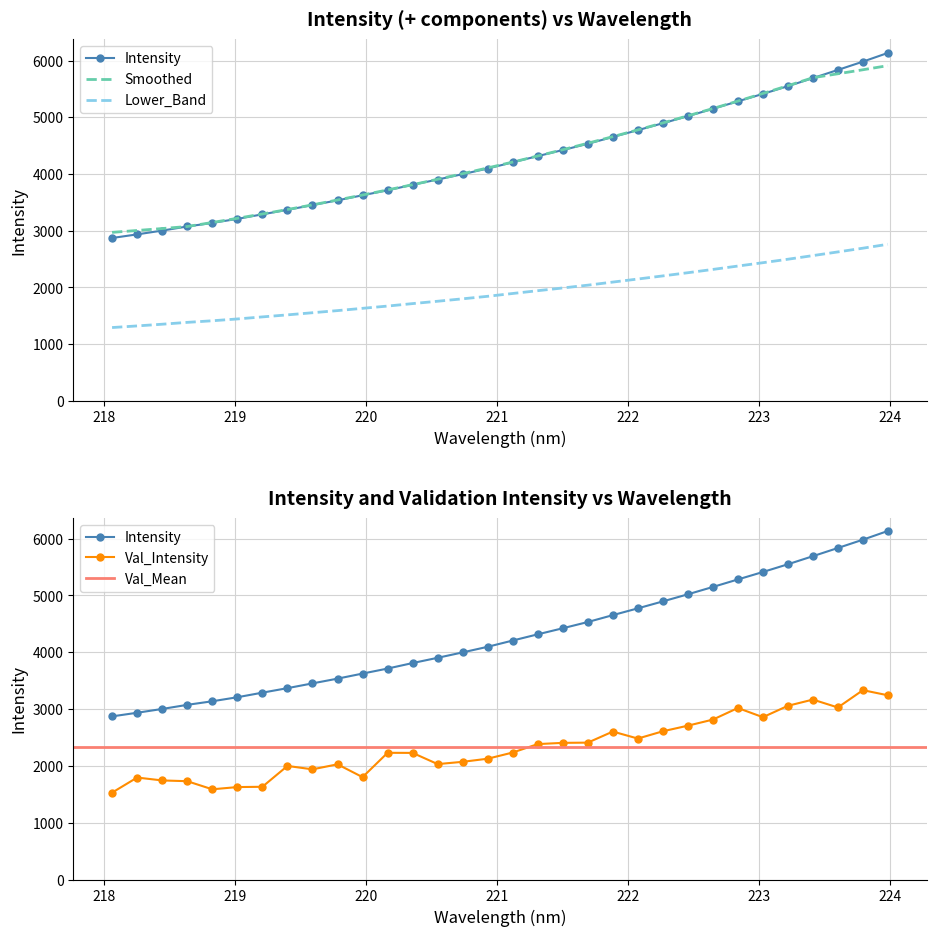

Where does the data first go above 4206?

221.1174